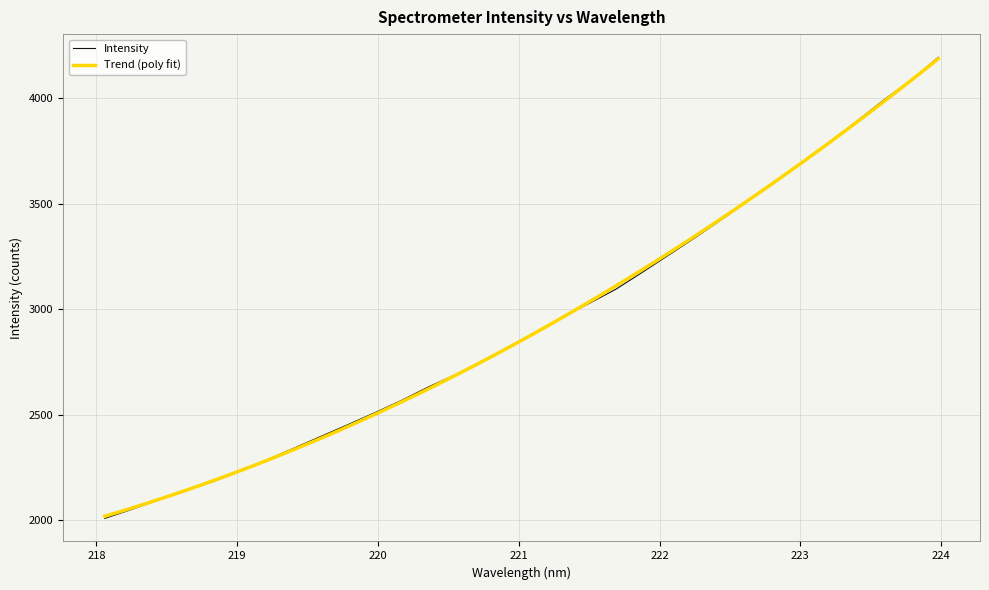

What is the label of the 18th point from the left?

221.3083